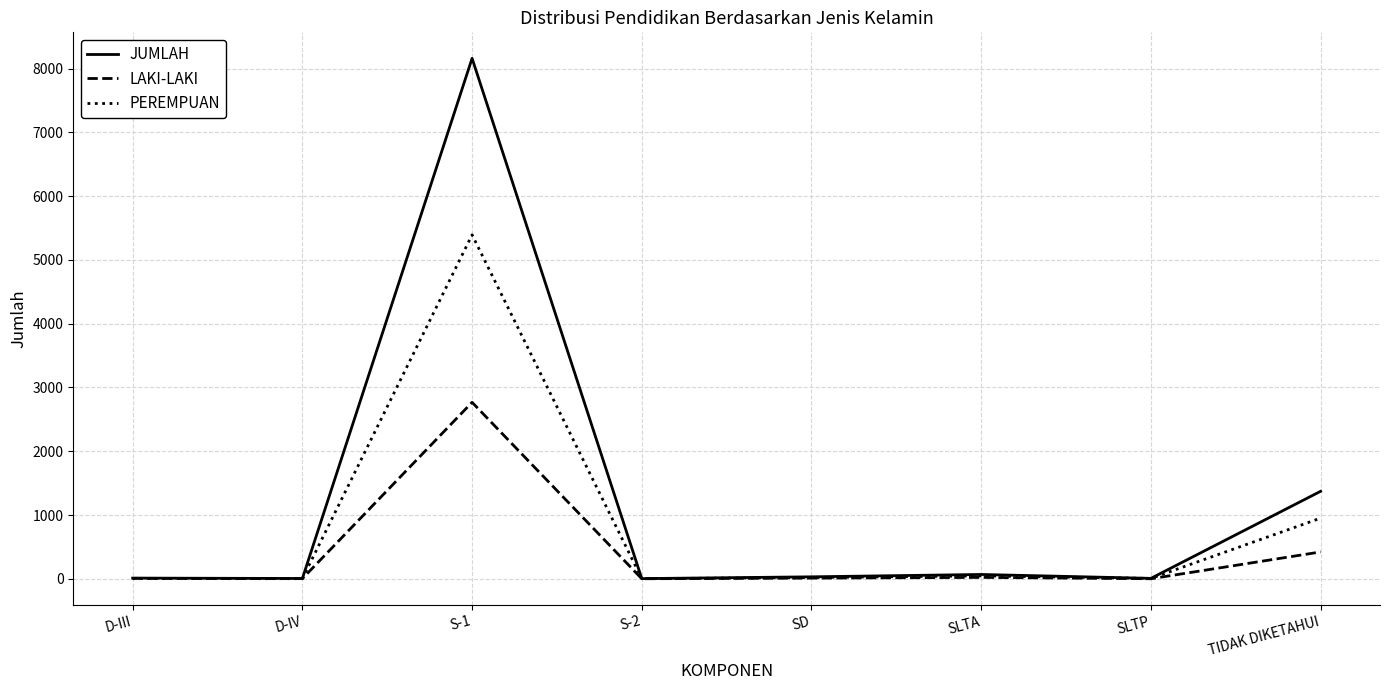

Rank the series by their maximum value, from lowest to highest.

LAKI-LAKI, PEREMPUAN, JUMLAH